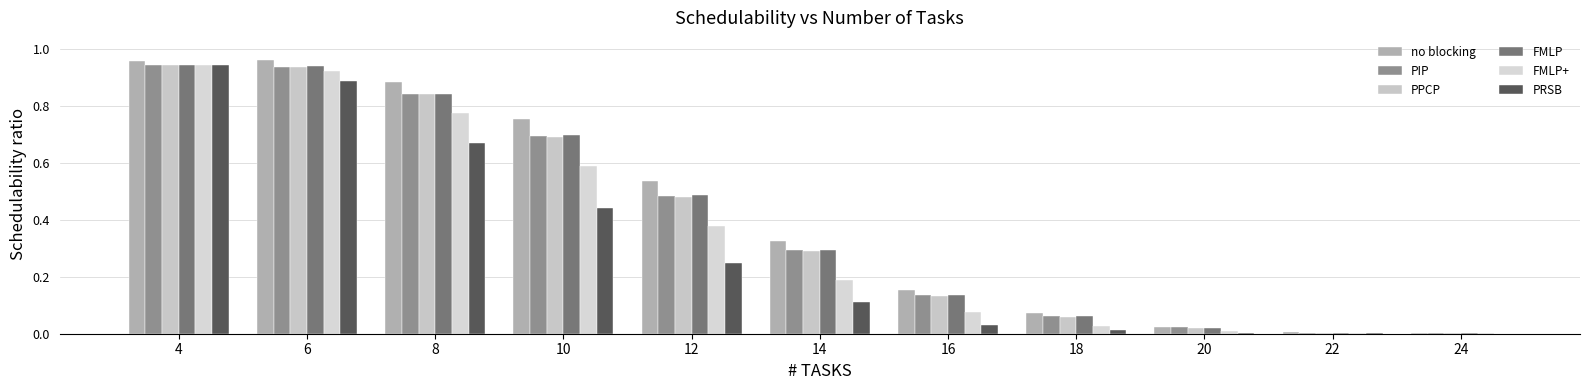

Are the bars grouped side by side (vs. stacked)?

Yes